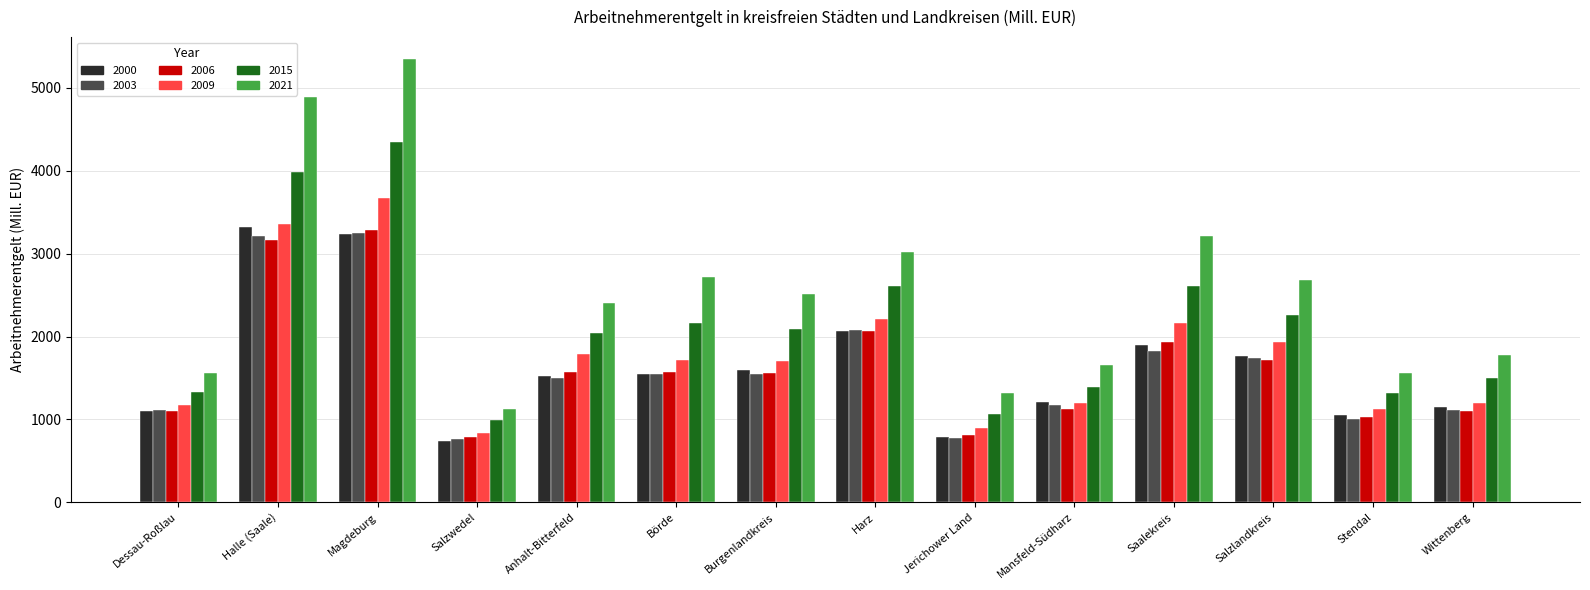

What is the difference between the second highest and second lowest values in the 2015 series?

2912